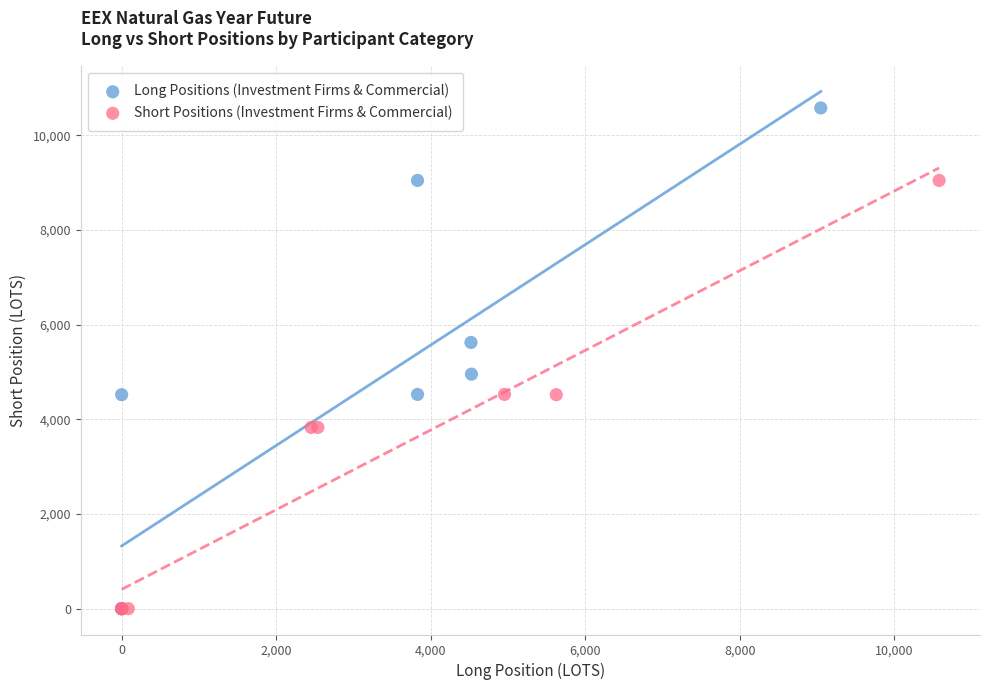

Which series has the widest spread of Y values?

Long Positions (Investment Firms & Commercial)